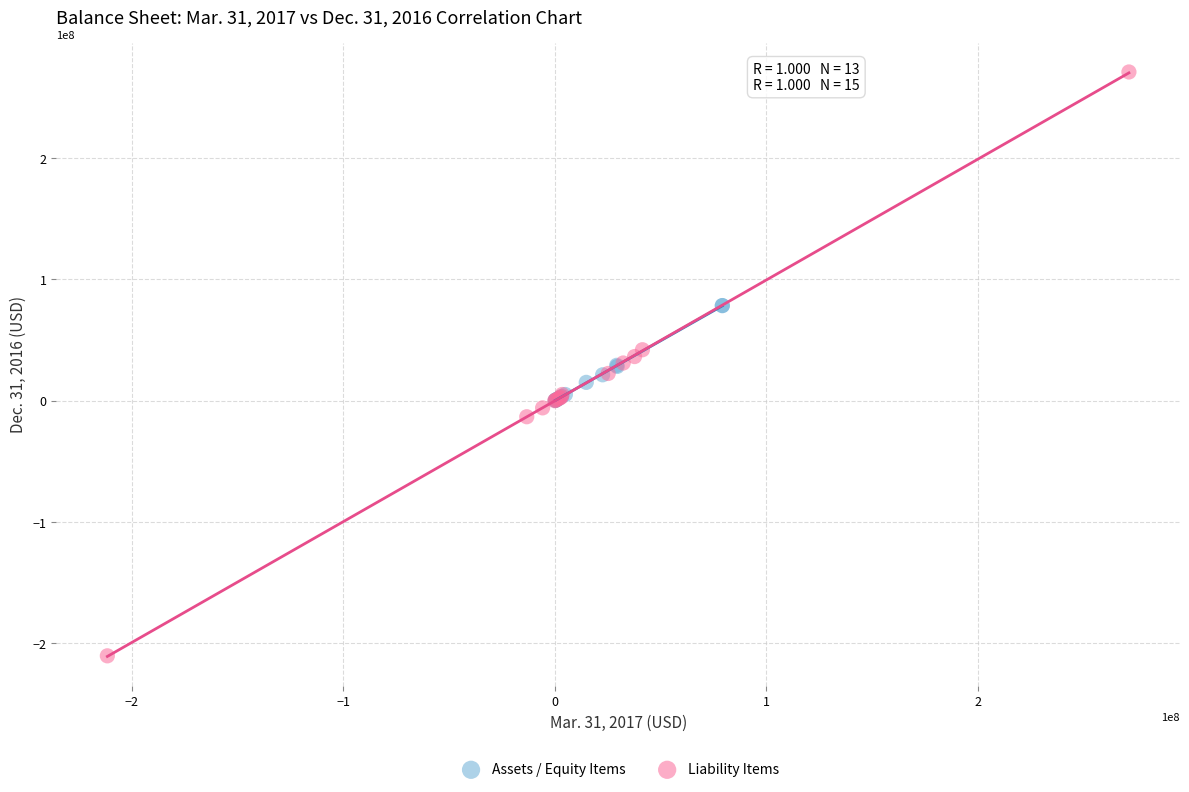

Which series contains the highest Y value?

Liability Items